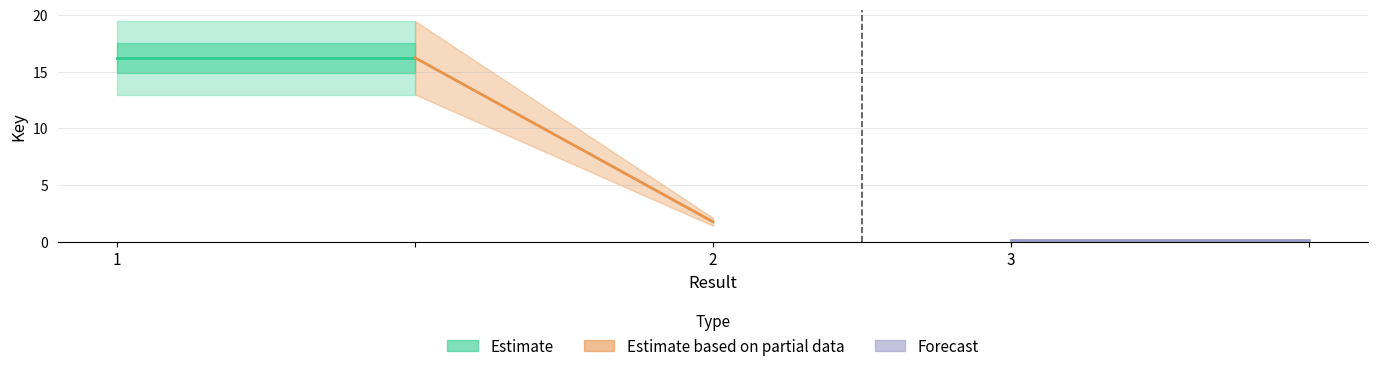

Does the chart display data point markers on the line(s)?

No